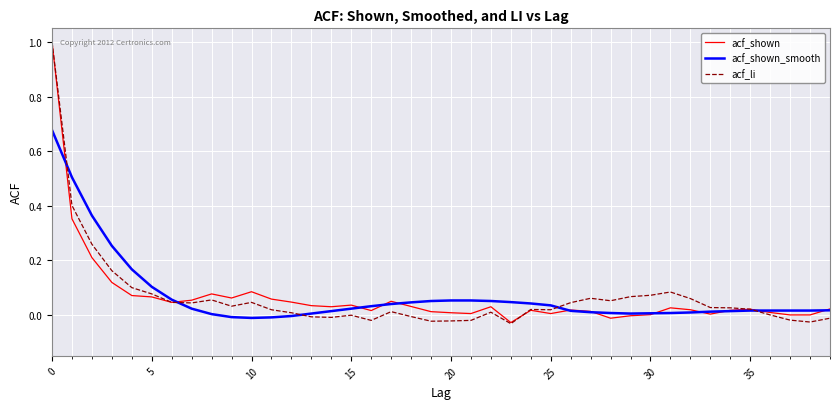

What is the greatest value displayed?

1.0